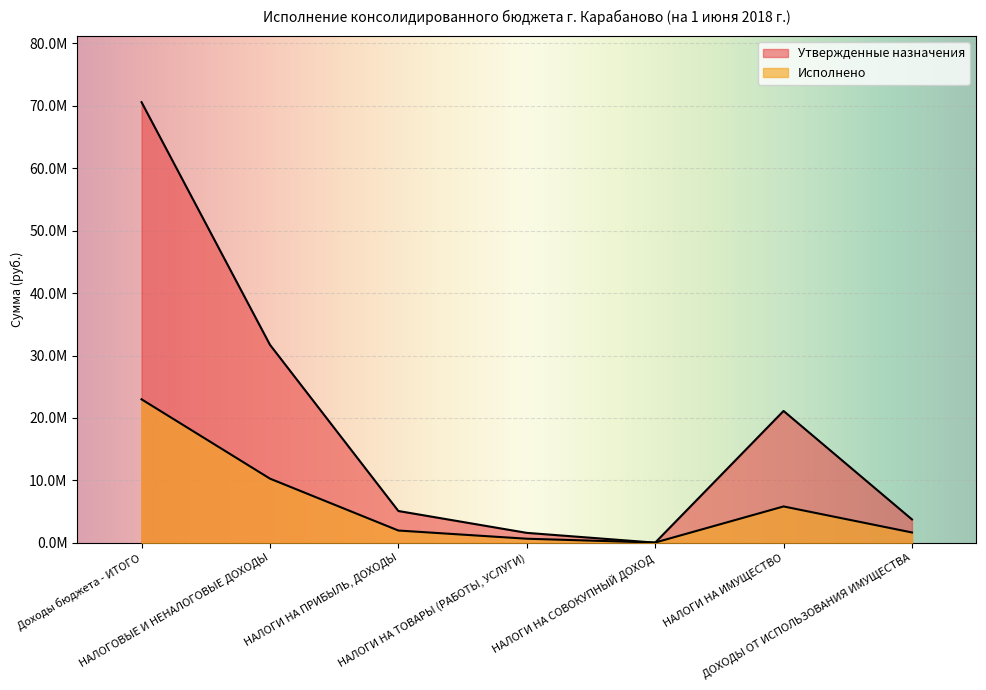

The Утвержденные назначения series shows 3033.1 at НАЛОГИ НА СОВОКУПНЫЙ ДОХОД. True or false?

False